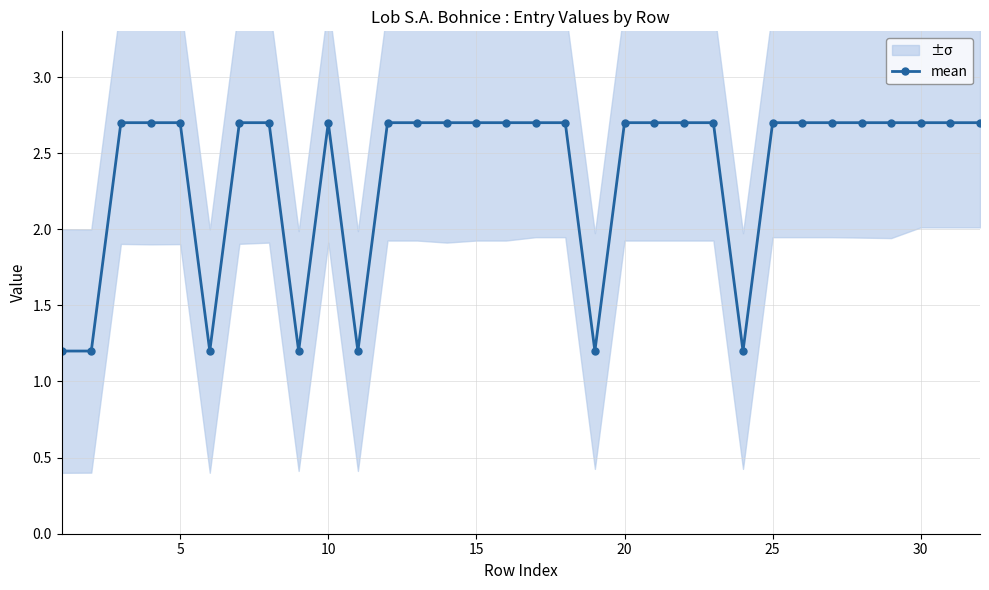

What is the highest value of the mean series?

2.7